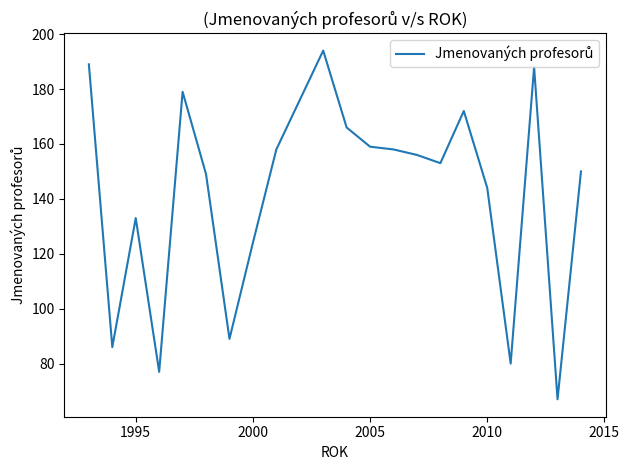

What is the smallest value displayed?

67